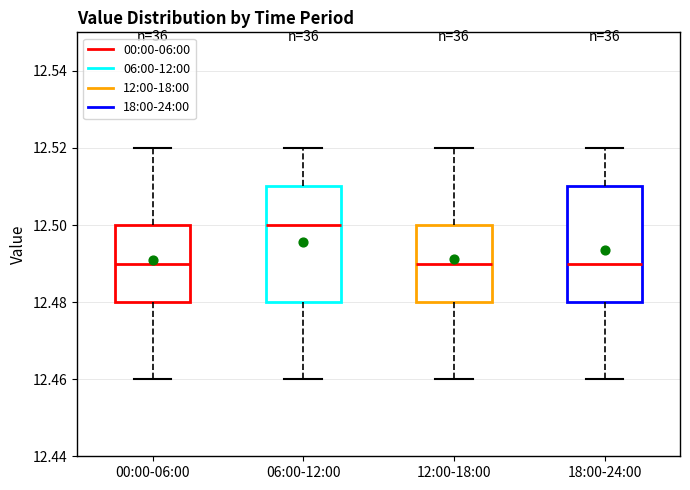

Which box has the highest median line?

06:00-12:00